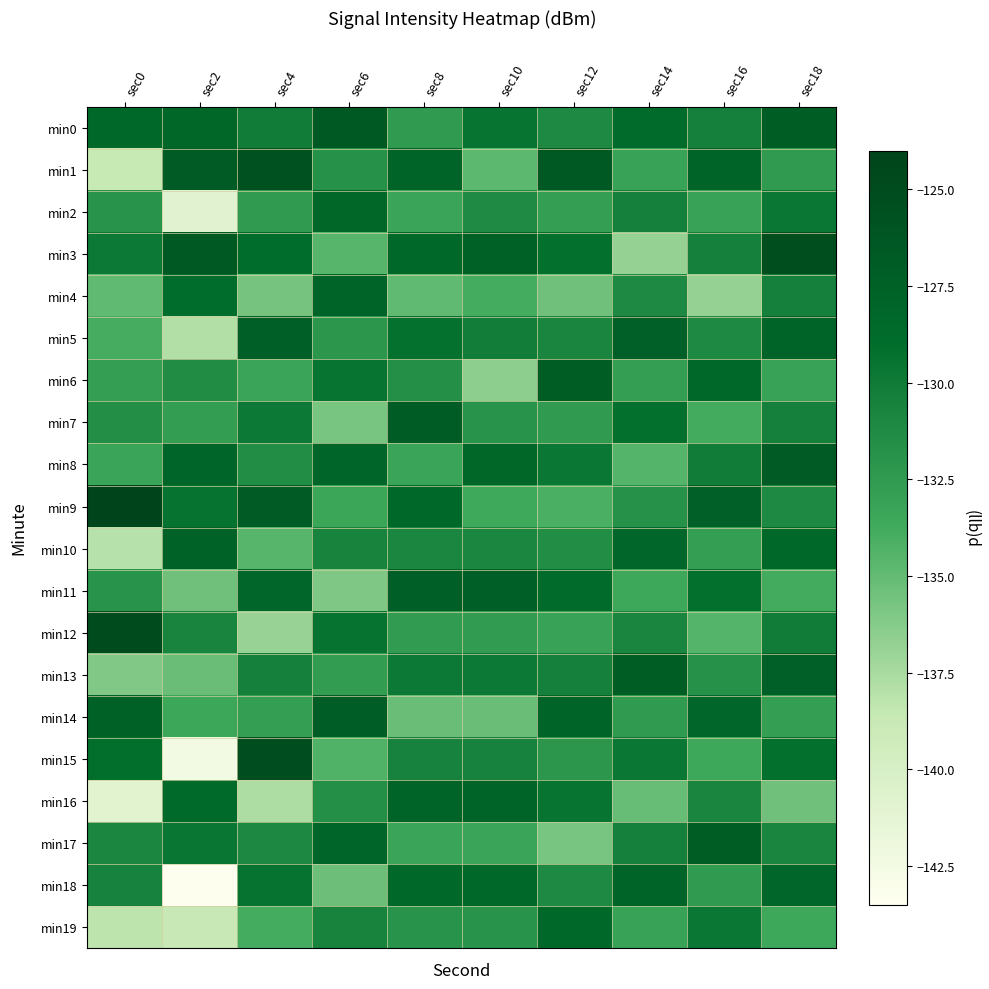

What is the greatest value displayed?

-124.2